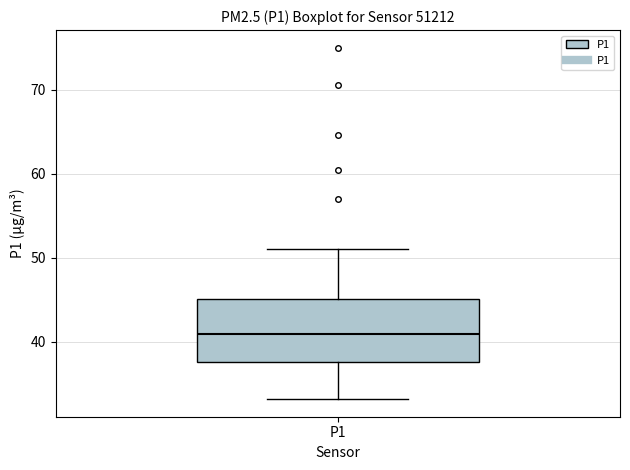

Read this box plot against the y-axis: the position of the median line, the range covered by the box, and the ends of both whiskers. The values are not printed on the chart, so give them approximately, as read against the axis.

median 41, box 38 to 45, whiskers 33 to 51